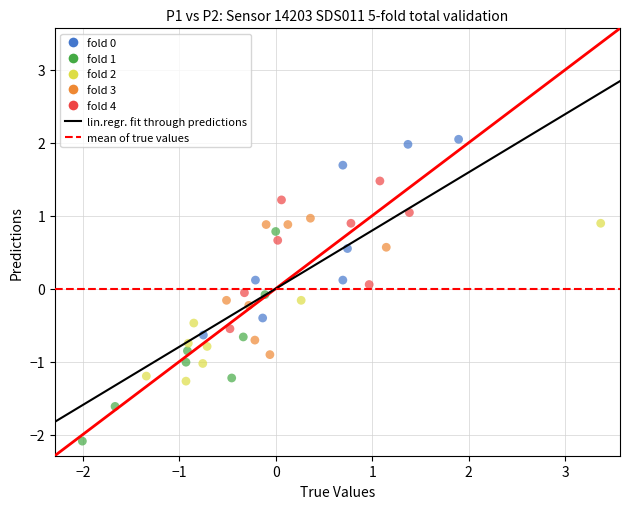

Which series contains the highest Y value?

fold 0